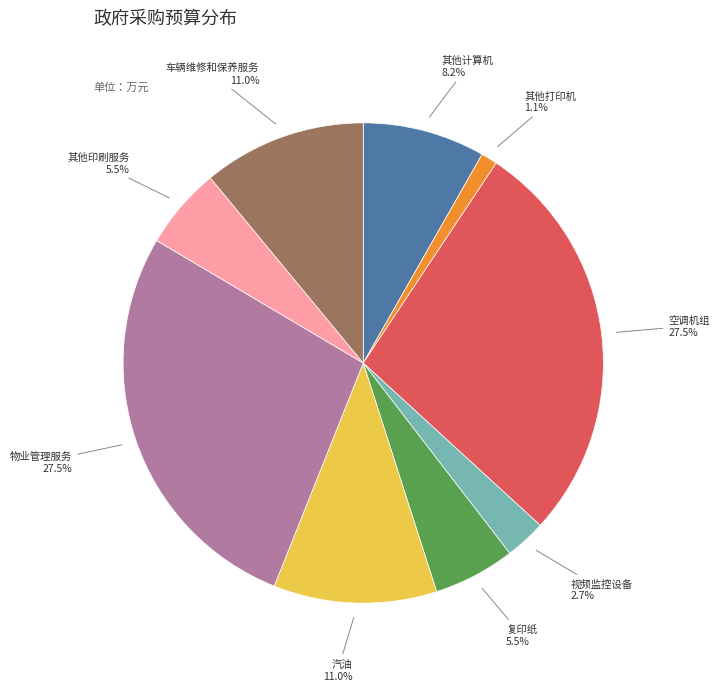

Is there any slice that represents more than half of the pie?

No